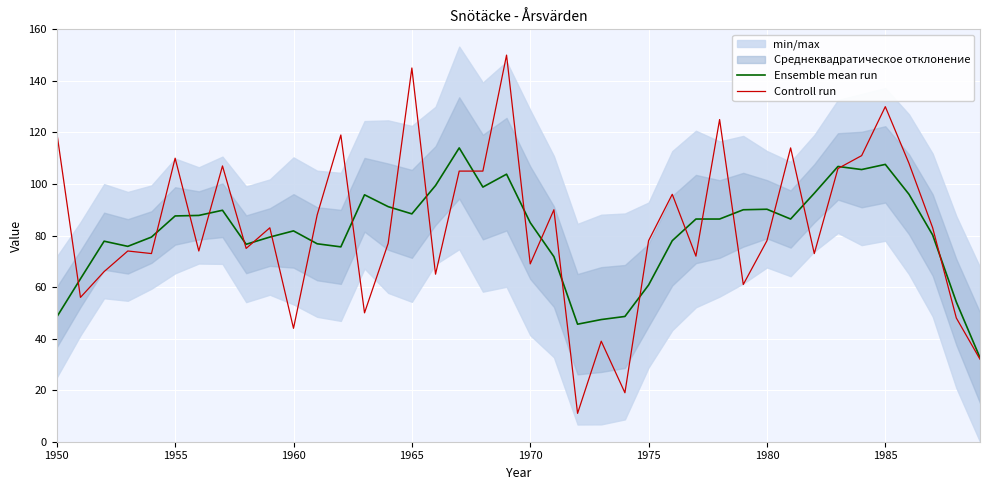

What is the minimum value for Ensemble mean run?

32.6